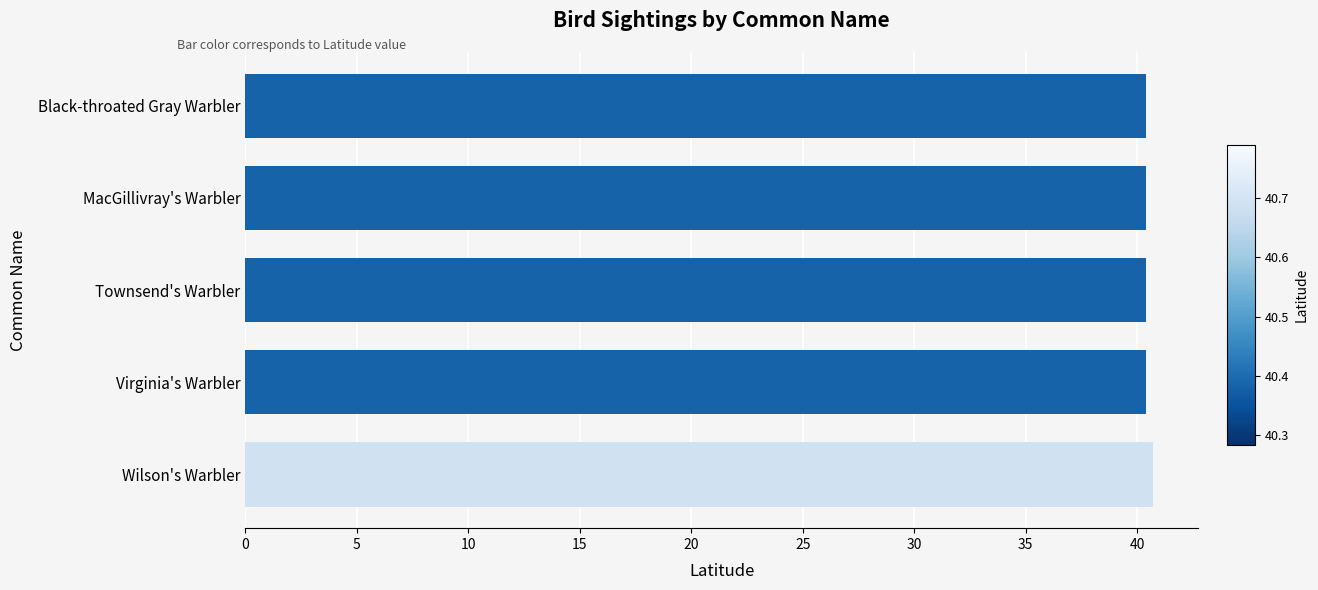

Is it true that the value at MacGillivray's Warbler is 40.4?

True